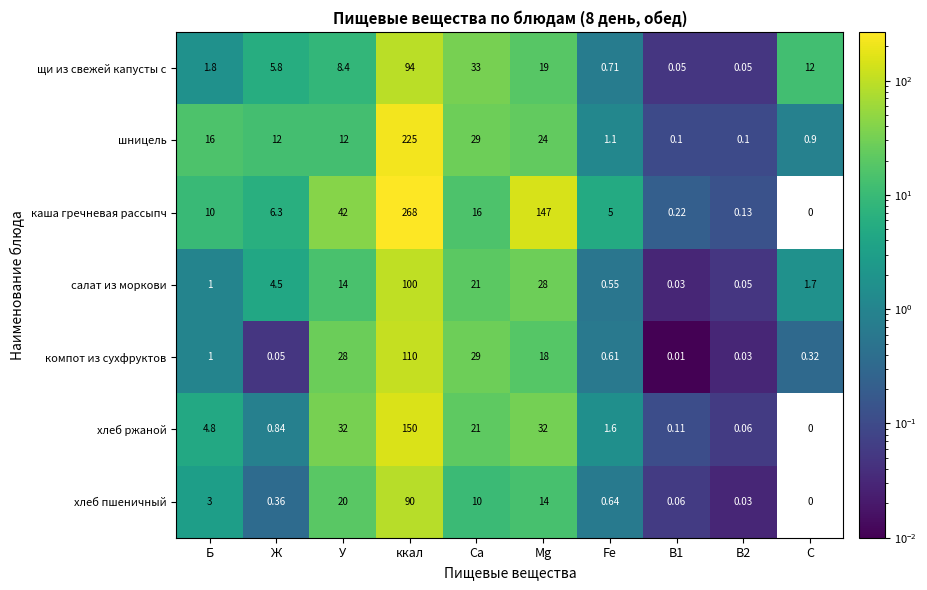

Which label corresponds to the largest value in the chart?

ккал